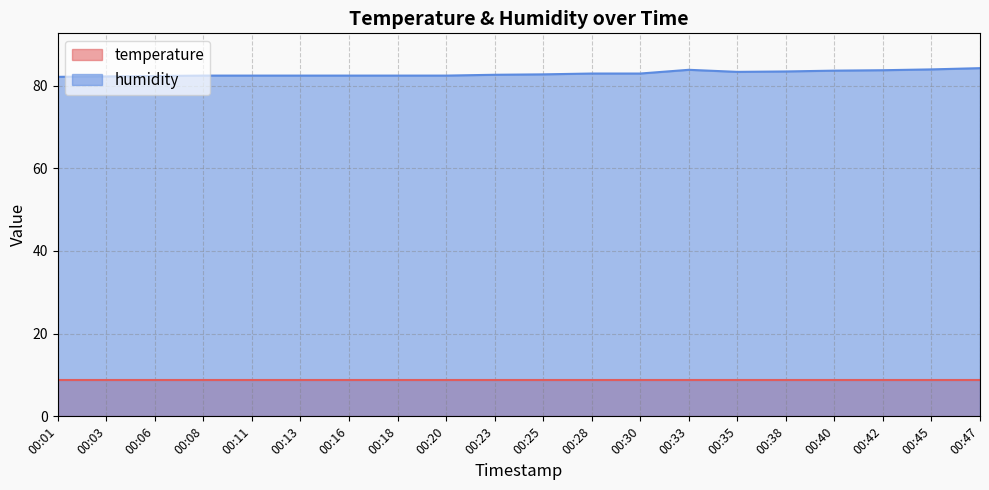

What is the difference between the second highest and second lowest values?

1.7